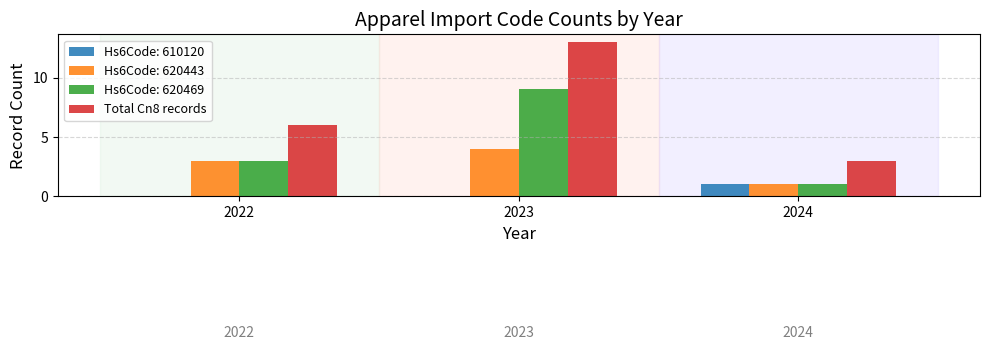

Count the number of categories in the chart.

3